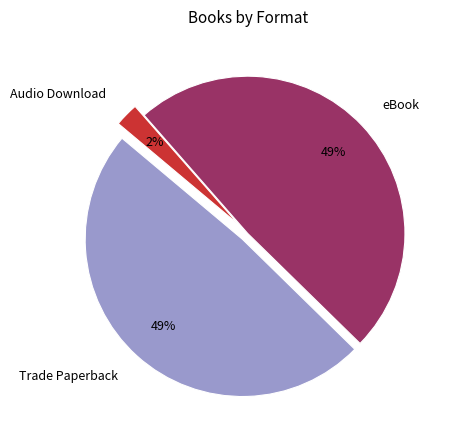

Does eBook represent more than half of the total?

No